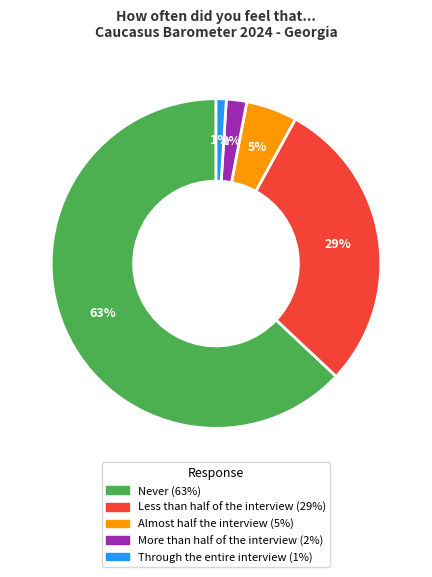

Between More than half of the interview and Through the entire interview, which is larger?

More than half of the interview